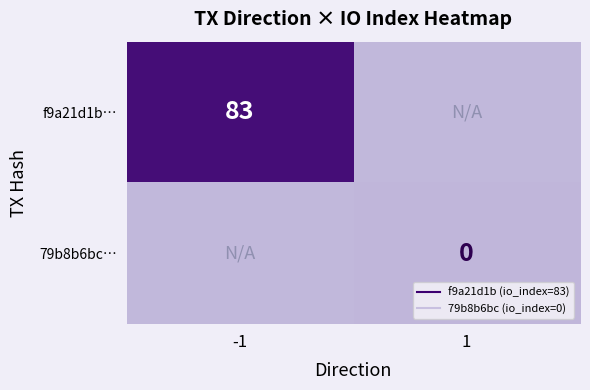

How many distinct data groups are displayed?

2